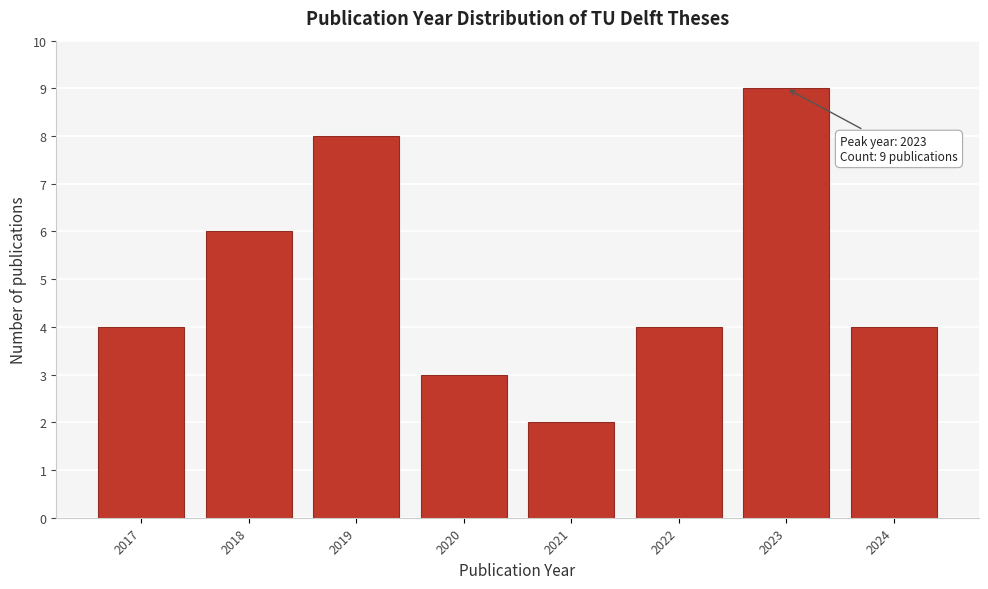

Reading left to right, extract all data points from this chart.

4	6	8	3	2	4	9	4